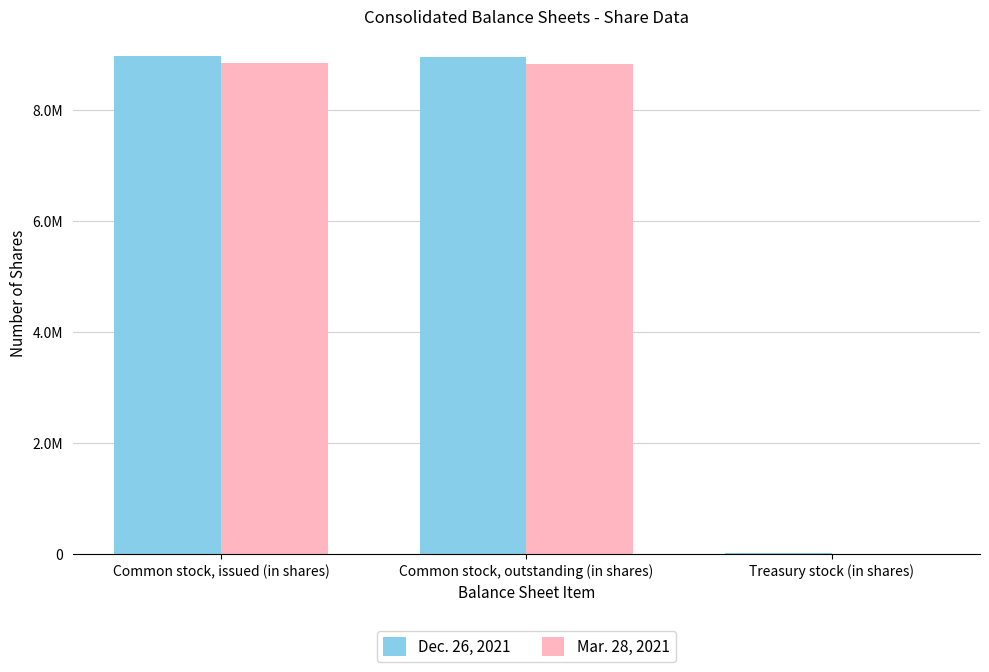

Between Common stock, outstanding (in shares) and Treasury stock (in shares), which series saw the biggest shift?

Dec. 26, 2021